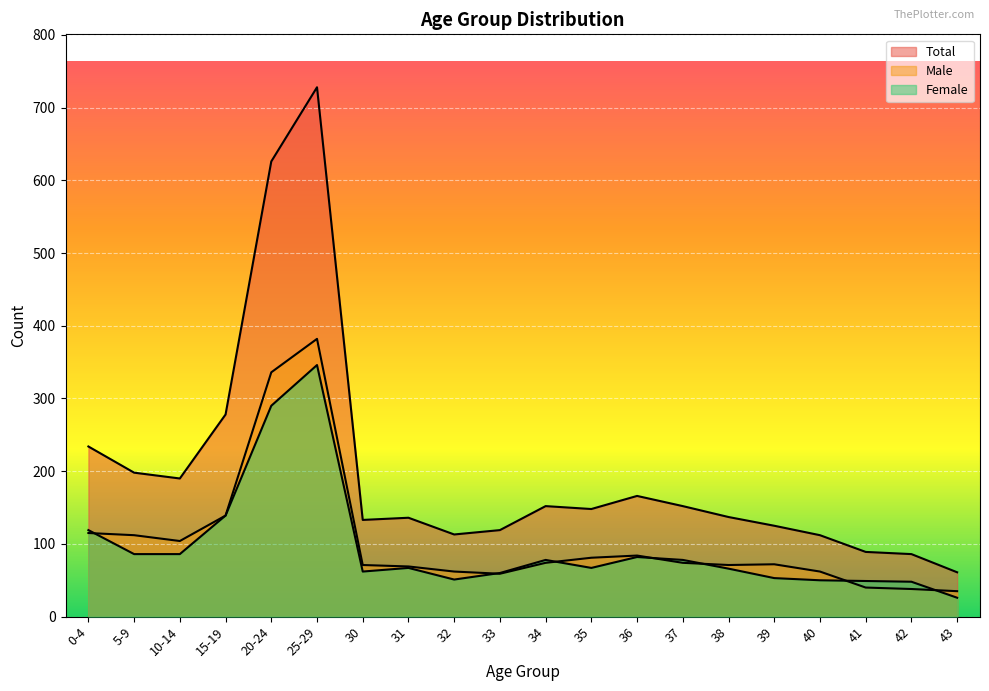

How many data points in Female are less than 67?

9